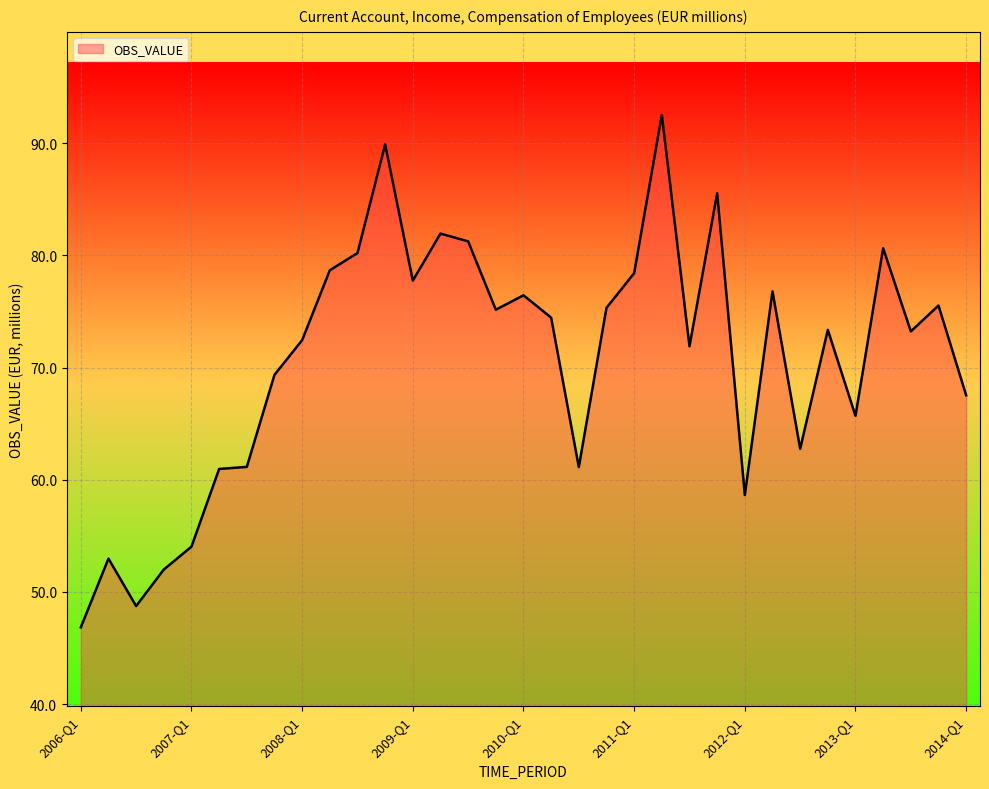

What is the smallest value displayed?

46.8